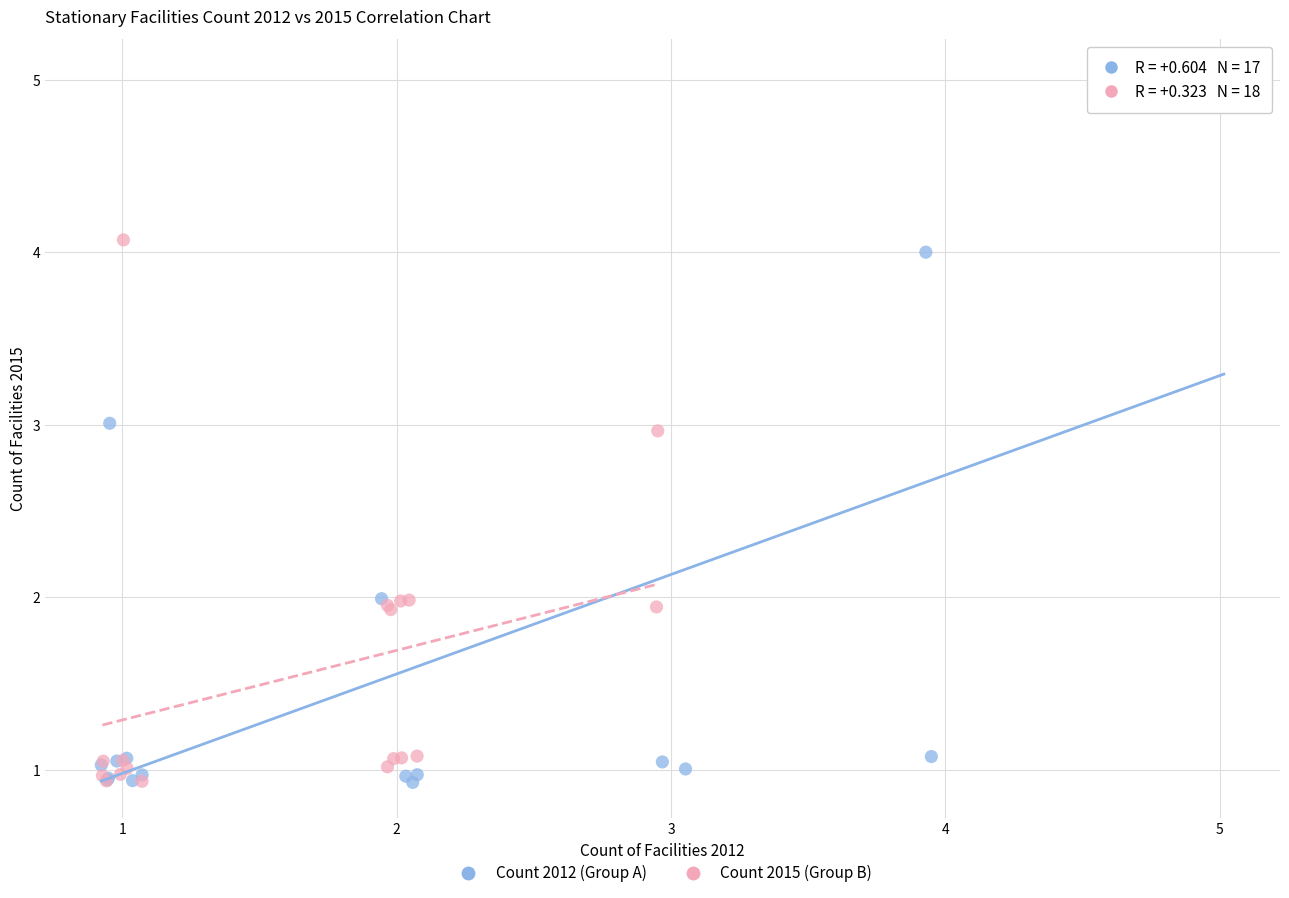

Which series has the largest Y range (max minus min)?

Count 2012 (Group A)